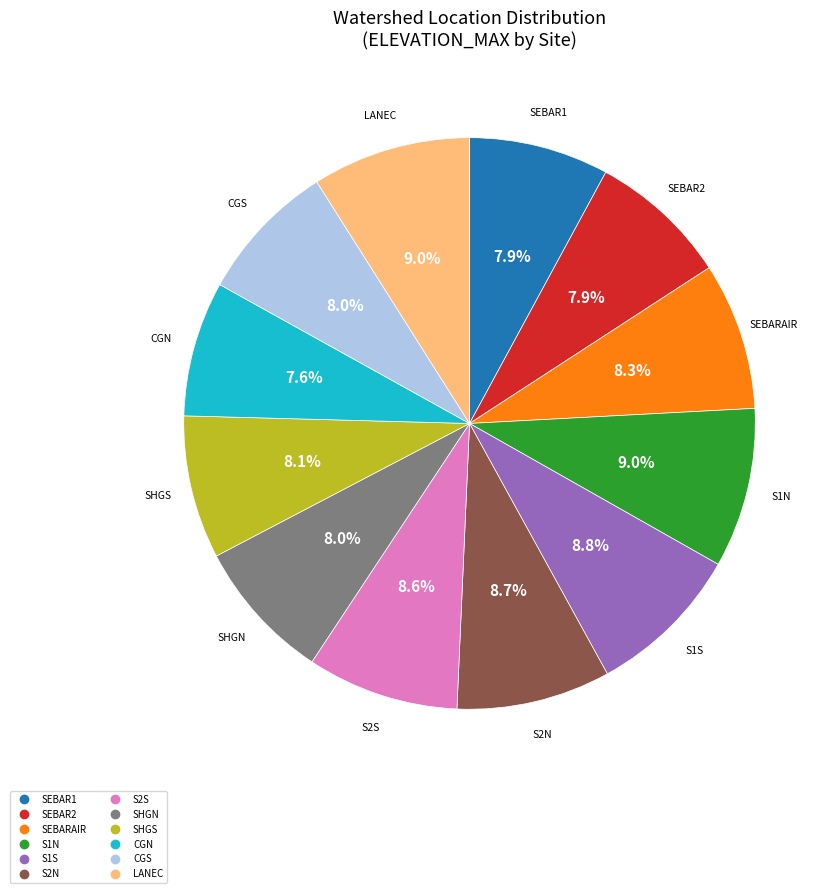

To the nearest percent, what is the average slice percentage?

8%